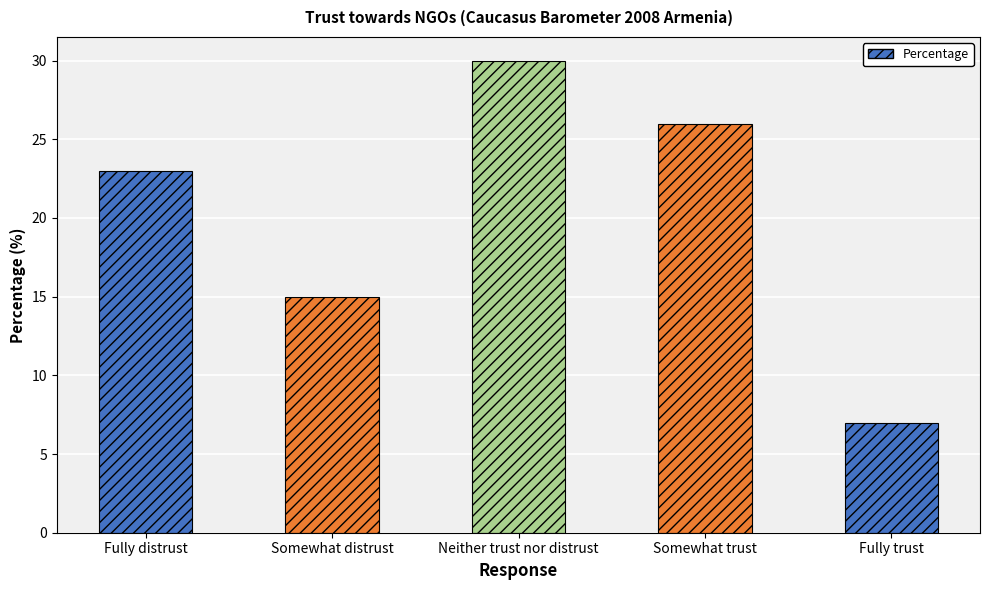

Is it true that the value at Somewhat trust is 12?

False